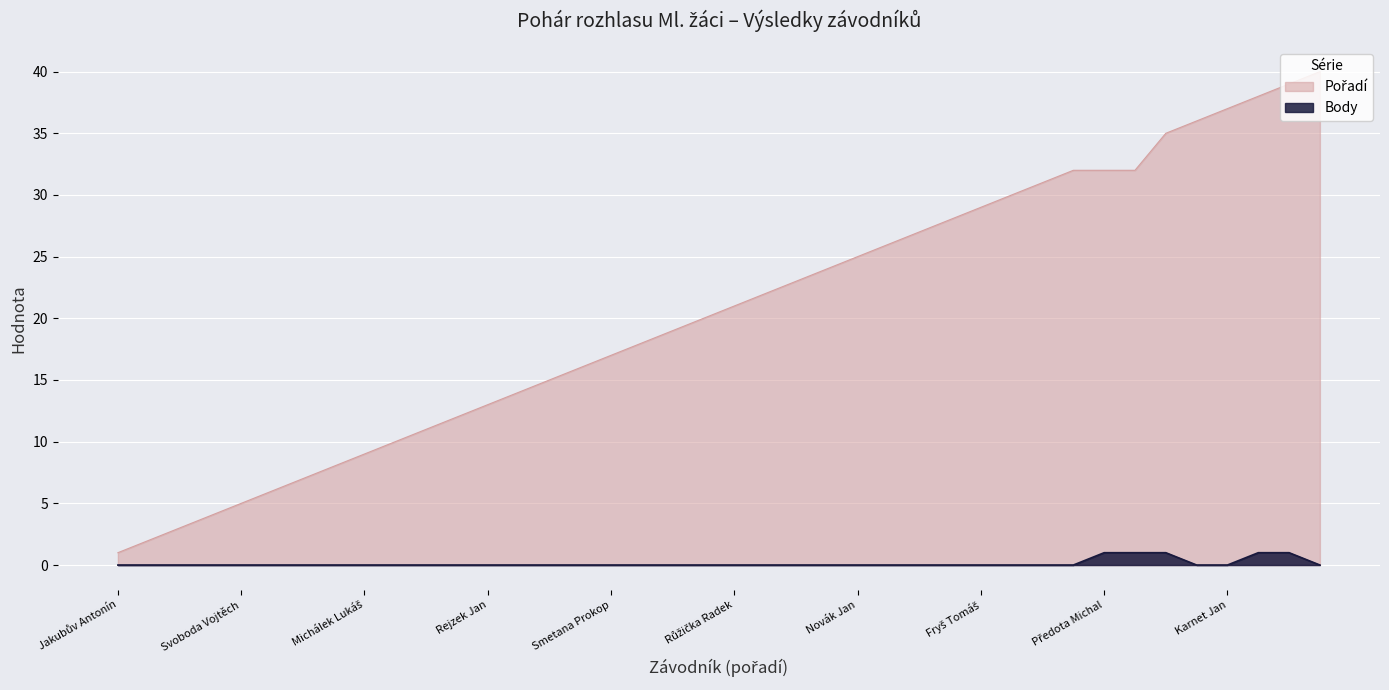

Reading left to right, what are all the values shown in this chart?

Body: 0	0	0	0	0	0	0	0	0	0	0	0	0	0	0	0	0	0	0	0	0	0	0	0	0	0	0	0	0	0	0	0	1	1	1	0	0	1	1	0
Pořadí: 1	2	3	4	5	6	7	8	9	10	11	12	13	14	15	16	17	18	19	20	21	22	23	24	25	26	27	28	29	30	31	32	32	32	35	36	37	38	39	40